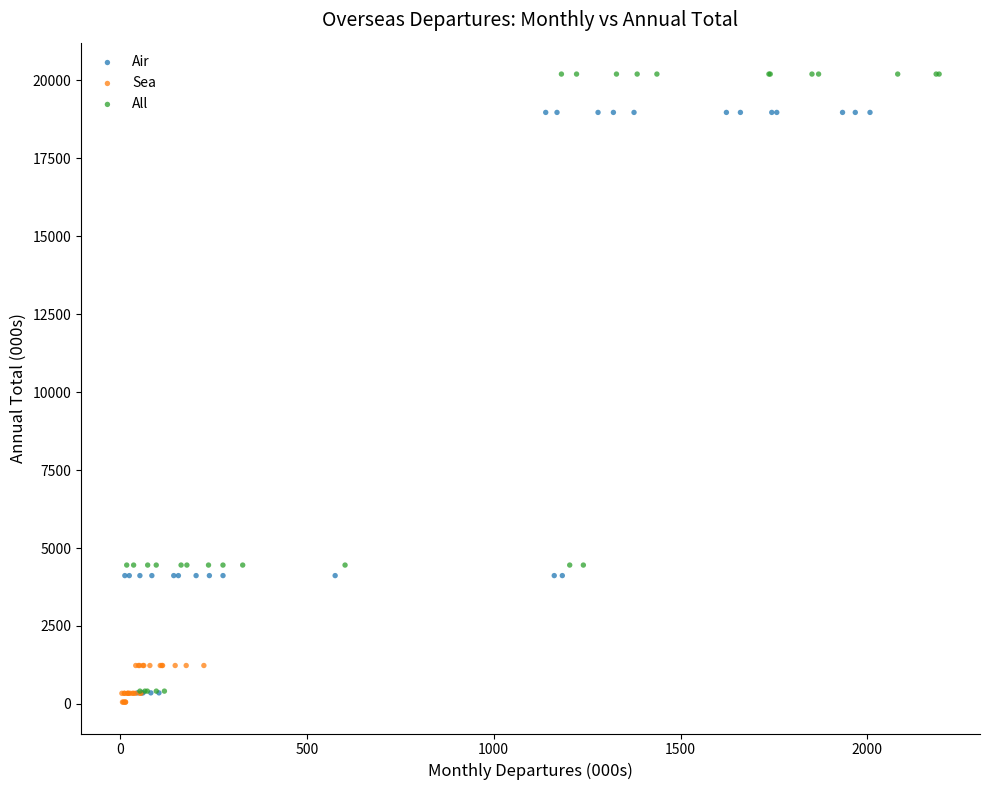

Which series has the largest Y range (max minus min)?

All